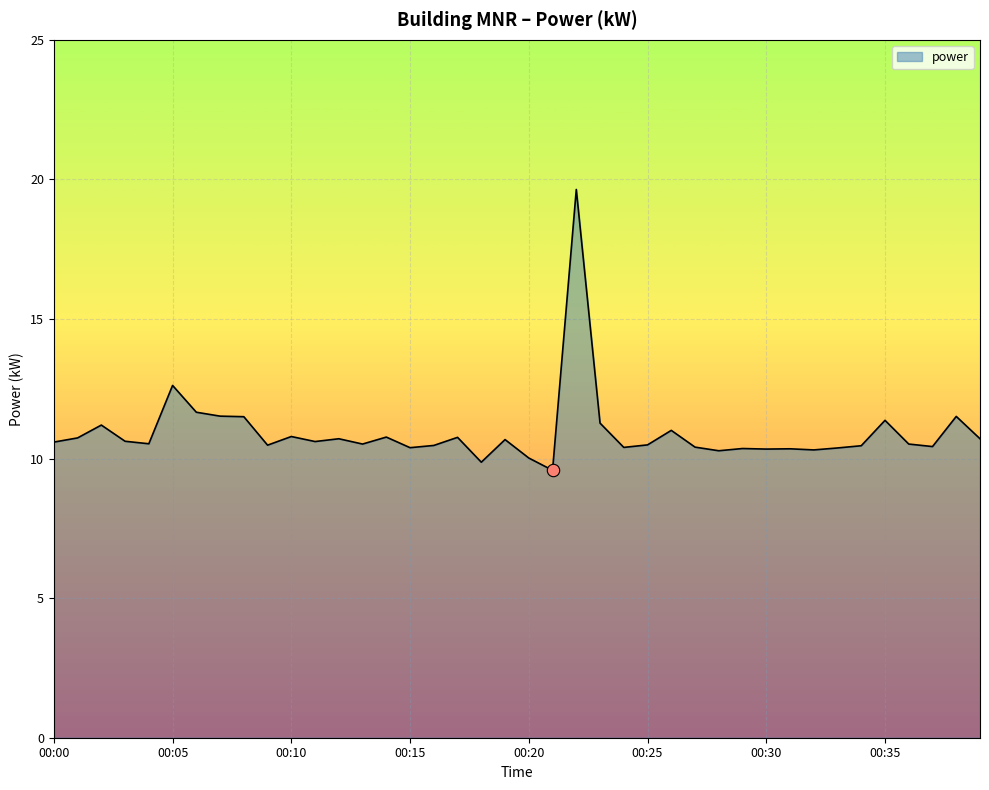

What is the difference between the maximum and minimum values?

10.1